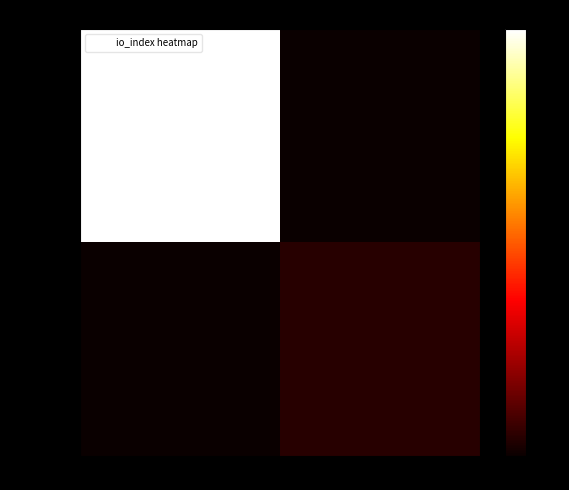

Rank the series by their average value, from highest to lowest.

e9179594…, 4b10f843…